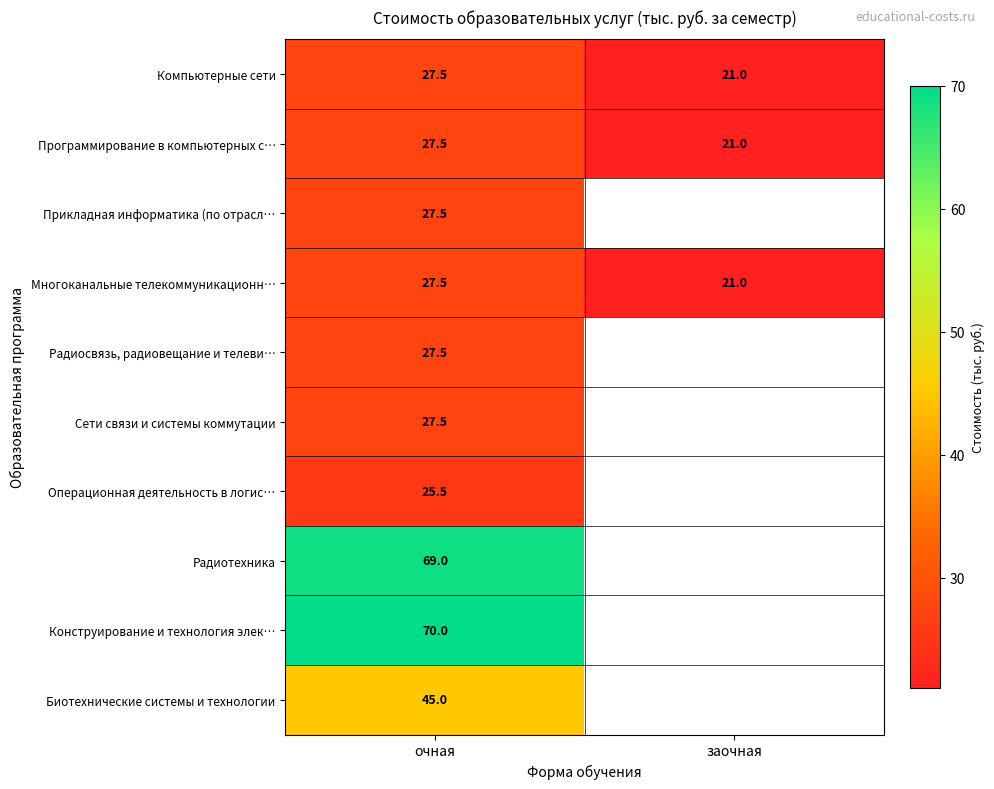

Rank the categories by Программирование в компьютерных с… value from lowest to highest.

заочная, очная